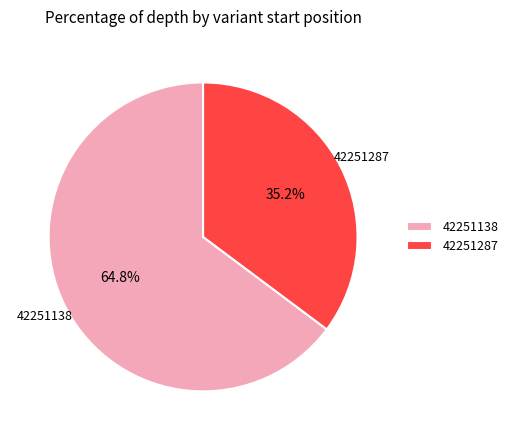

Which slice is the largest?

42251138